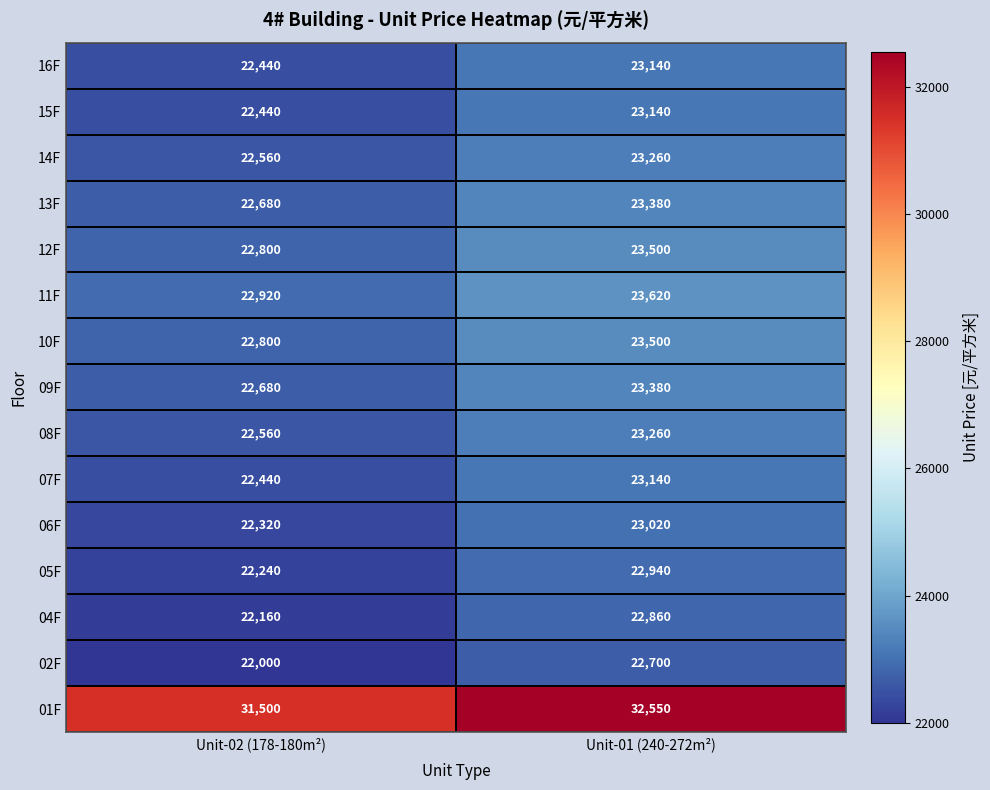

Is it true that 02F equals 30881 at Unit-01 (240-272m²)?

False